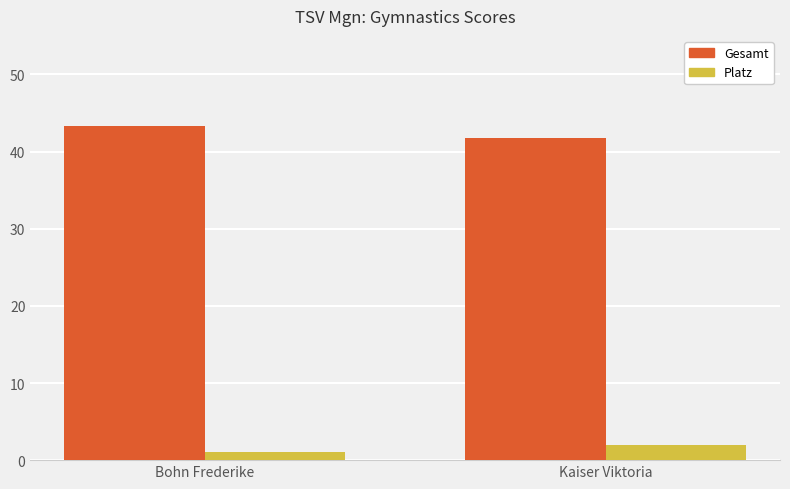

Does the chart contain any negative values?

No